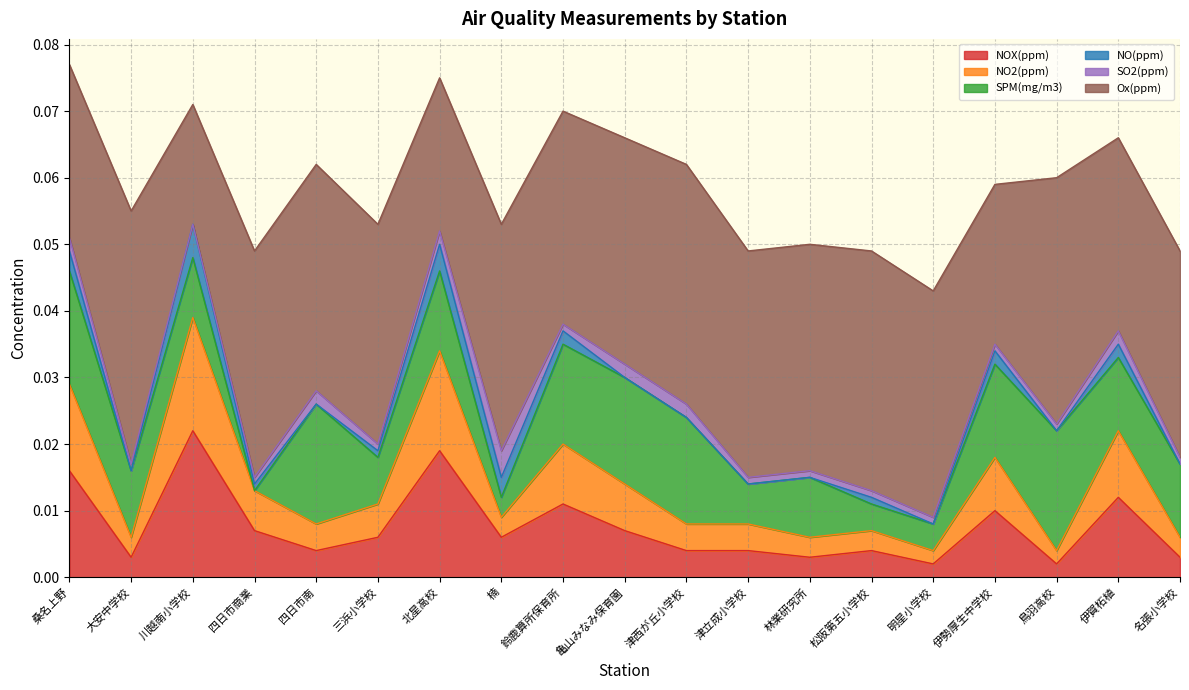

How many series are shown in this chart?

6